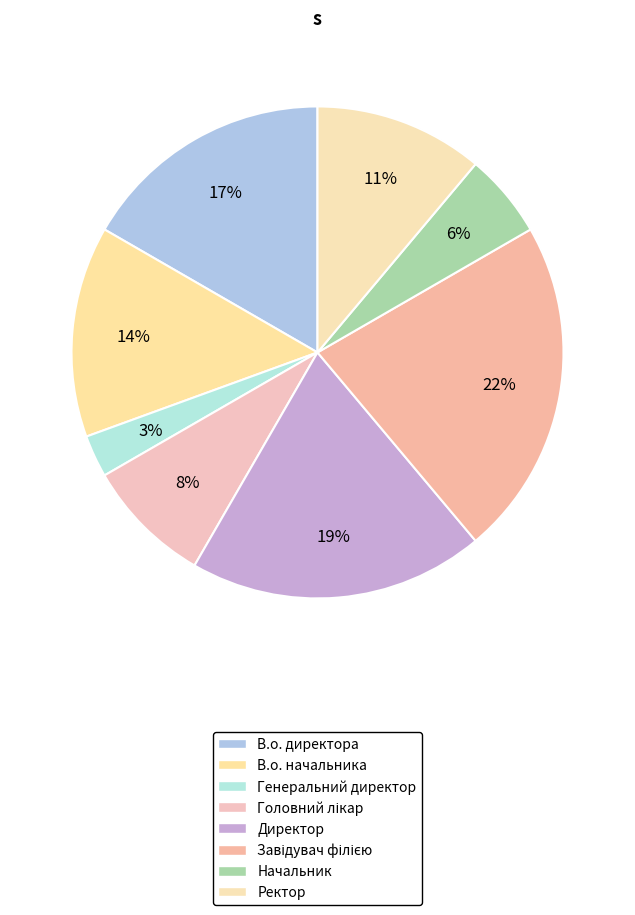

Does any single category account for the majority?

No